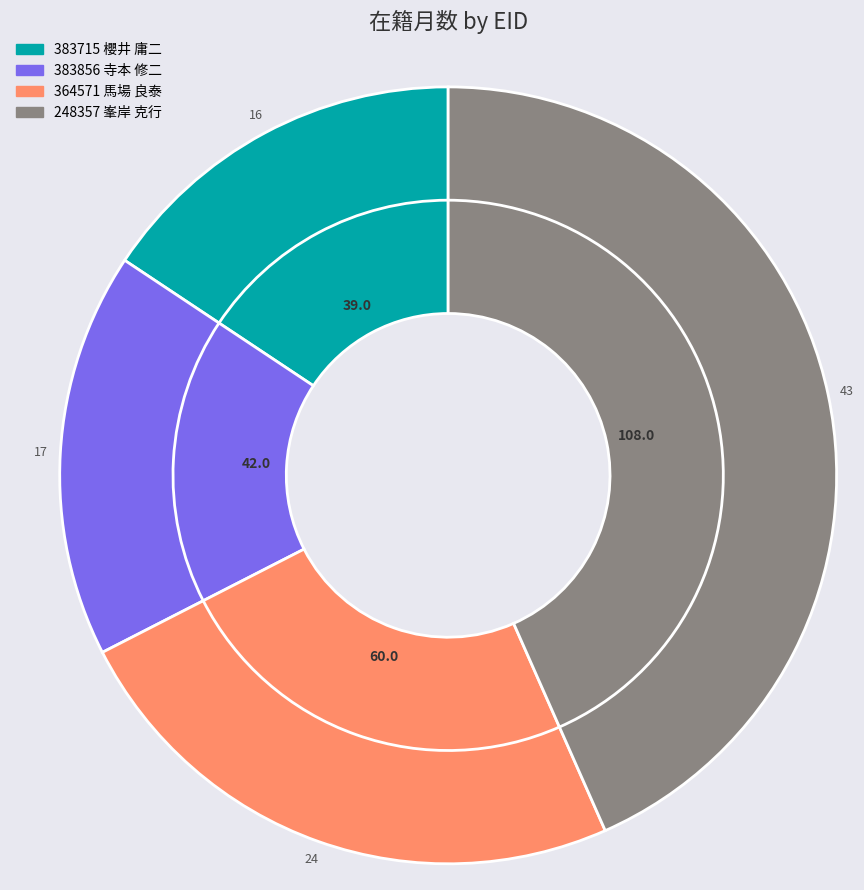

Do 364571 馬場 良泰 and 383856 寺本 修二 together represent more than half of the pie?

No